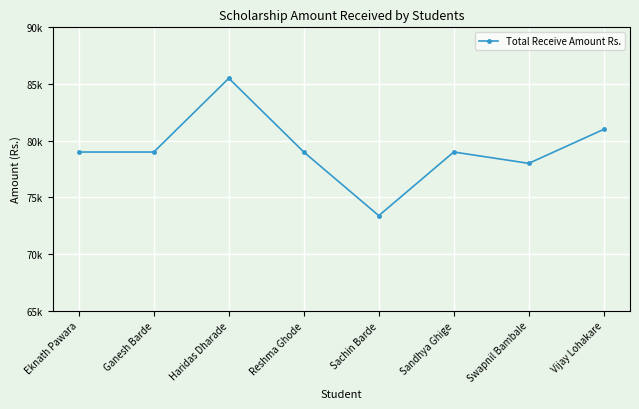

How many points are lower than both their immediate neighbors (excluding endpoints)?

2